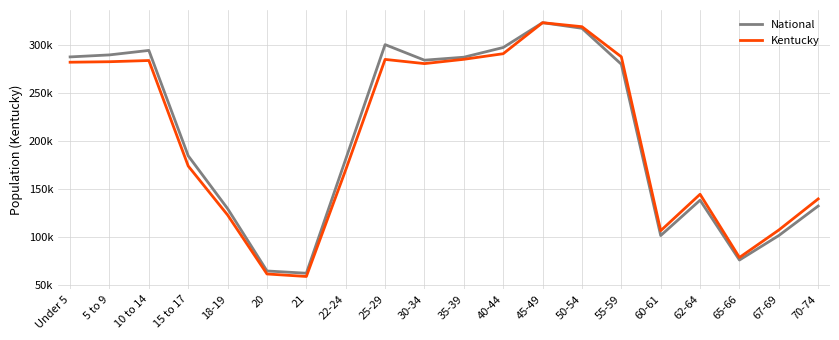

Is it true that National equals 184623.5 at 15 to 17?

True